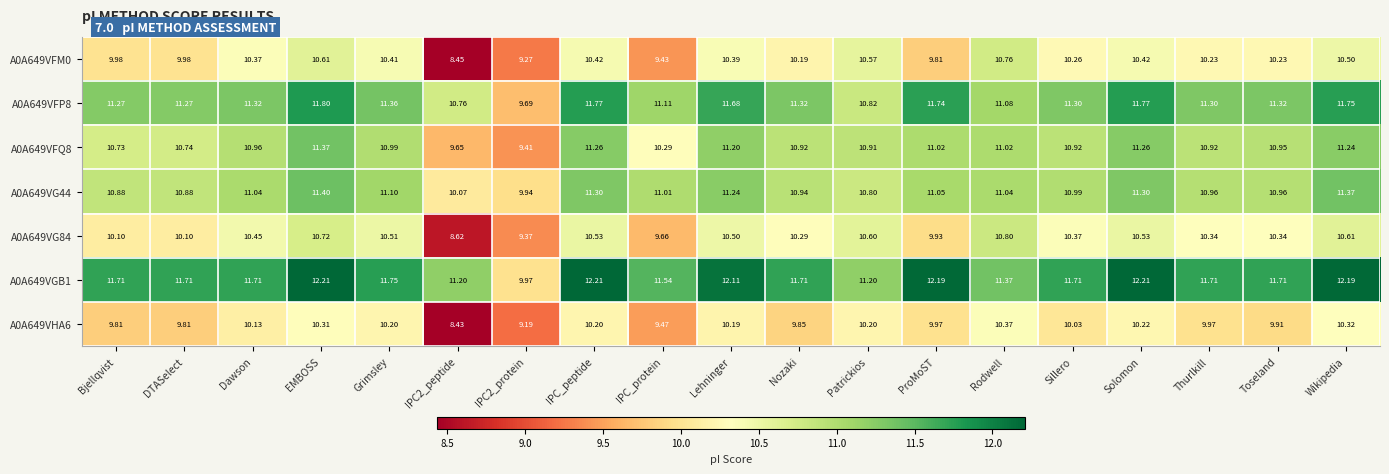

Is the value of A0A649VHA6 at Nozaki greater than the value of A0A649VG44 at Toseland?

No